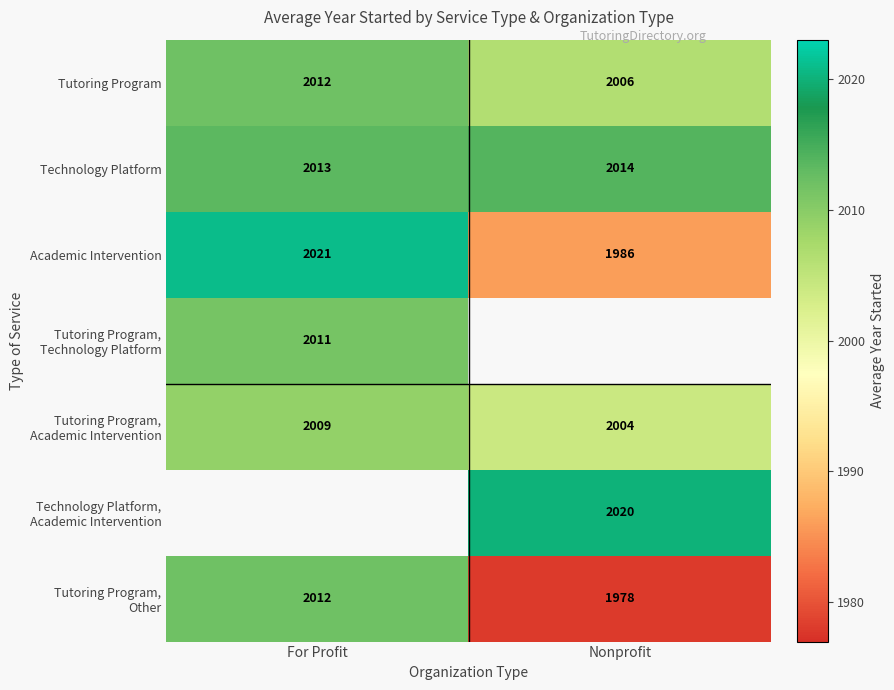

Between Nonprofit and For Profit, which is larger?

For Profit